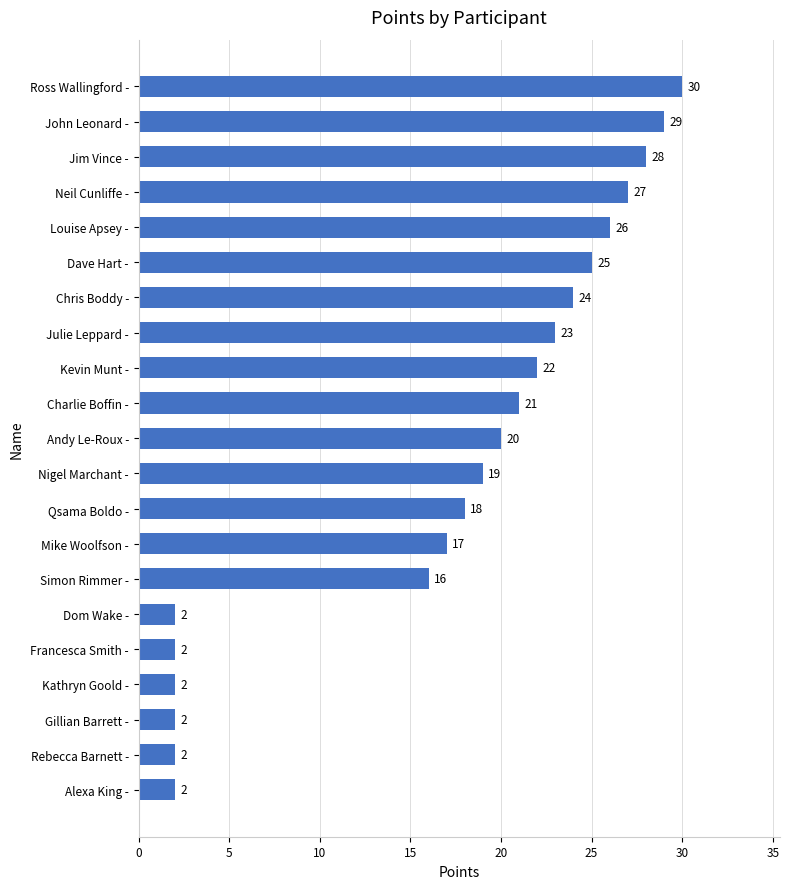

What value does the data have at Louise Apsey -, to the nearest 10?

30